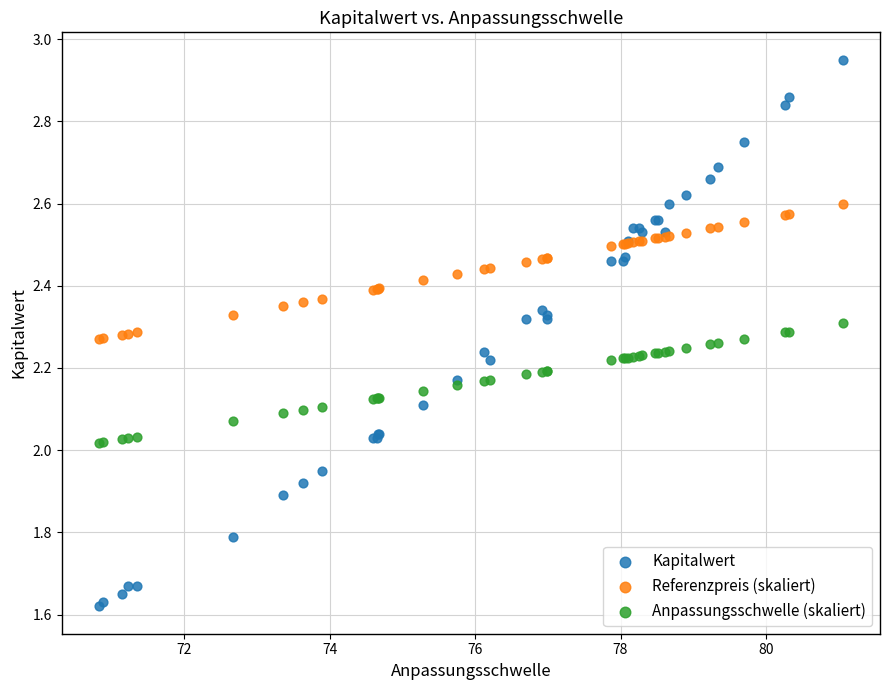

Which series reaches the maximum Y coordinate?

Kapitalwert